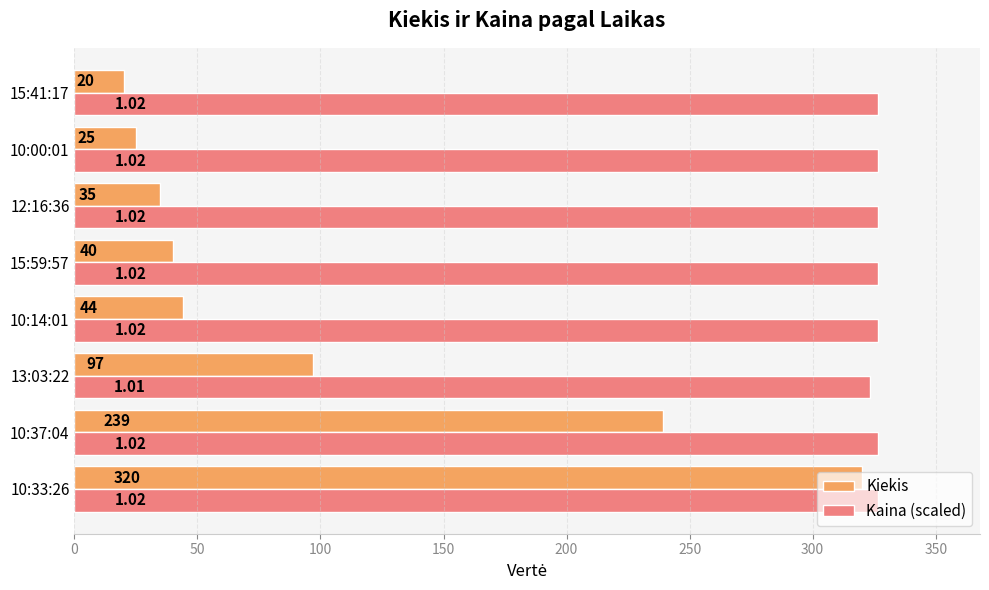

Which series has the widest spread of values?

Kiekis